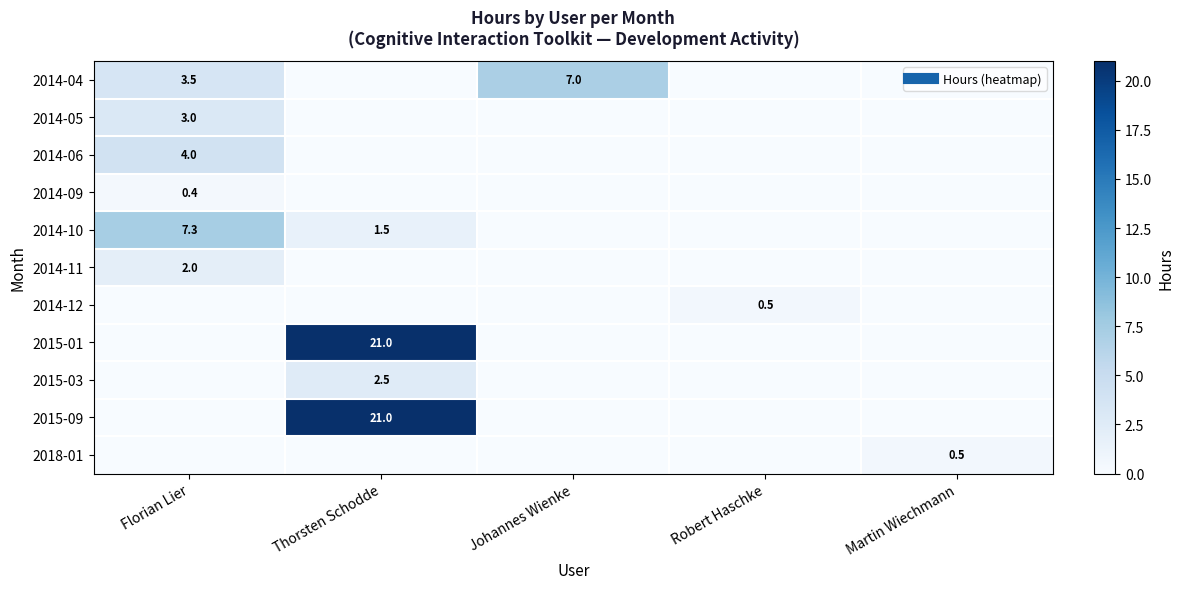

How many values in the 2014-05 series exceed 0?

1